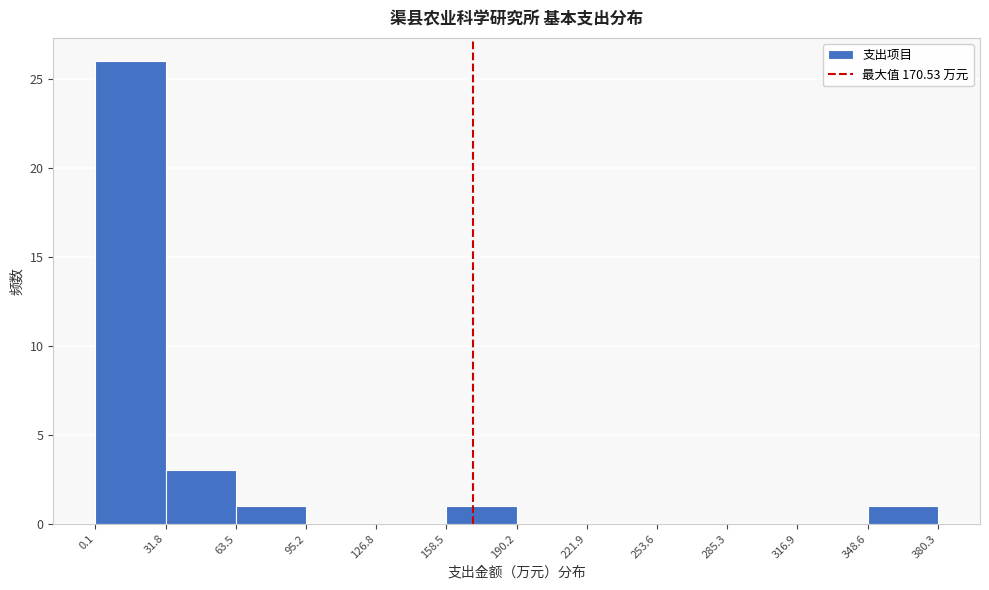

Reading left to right, list every bar in this chart as the range it spans on the x-axis followed by its height. The values are not printed on the chart, so give them approximately, as read against the axis.

0.1 to 31.8: 26
31.8 to 63.5: 3
63.5 to 95.2: 1
95.2 to 126.8: 0
126.8 to 158.5: 0
158.5 to 190.2: 1
190.2 to 221.9: 0
221.9 to 253.6: 0
253.6 to 285.3: 0
285.3 to 316.9: 0
316.9 to 348.6: 0
348.6 to 380.3: 1